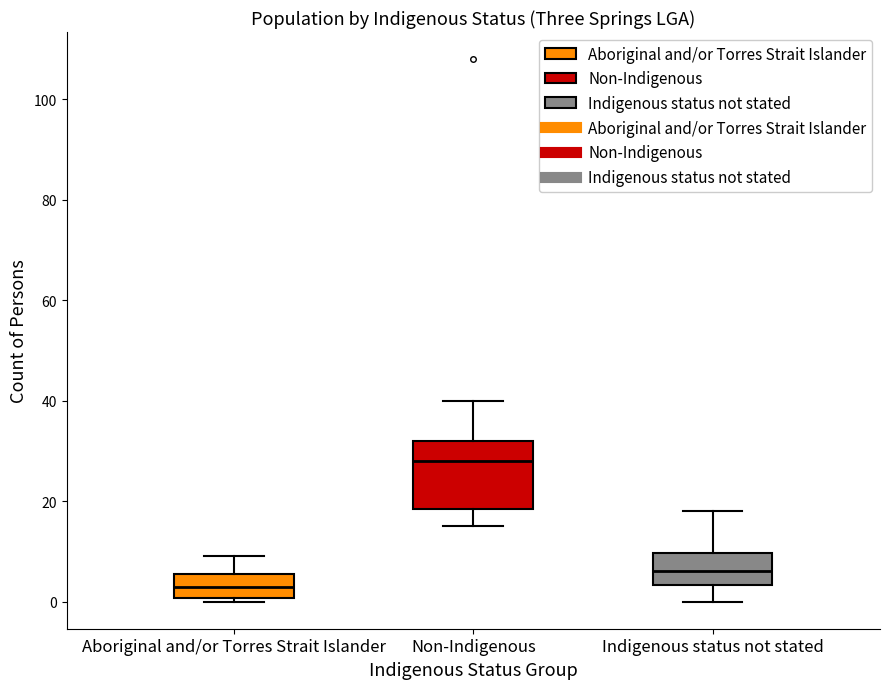

Reading left to right, transcribe this box plot: for each box, give where its median line is, the range the box spans, and where its two whiskers end, as read against the y-axis. The values are not printed on the chart, so give them approximately, as read against the axis.

Aboriginal and/or Torres Strait Islander: median 4, box 0 to 6, whiskers 0 (just below the box's lower edge) to 10
Non-Indigenous: median 28, box 18 to 32, whiskers 16 to 40
Indigenous status not stated: median 6, box 4 to 10, whiskers 0 to 18